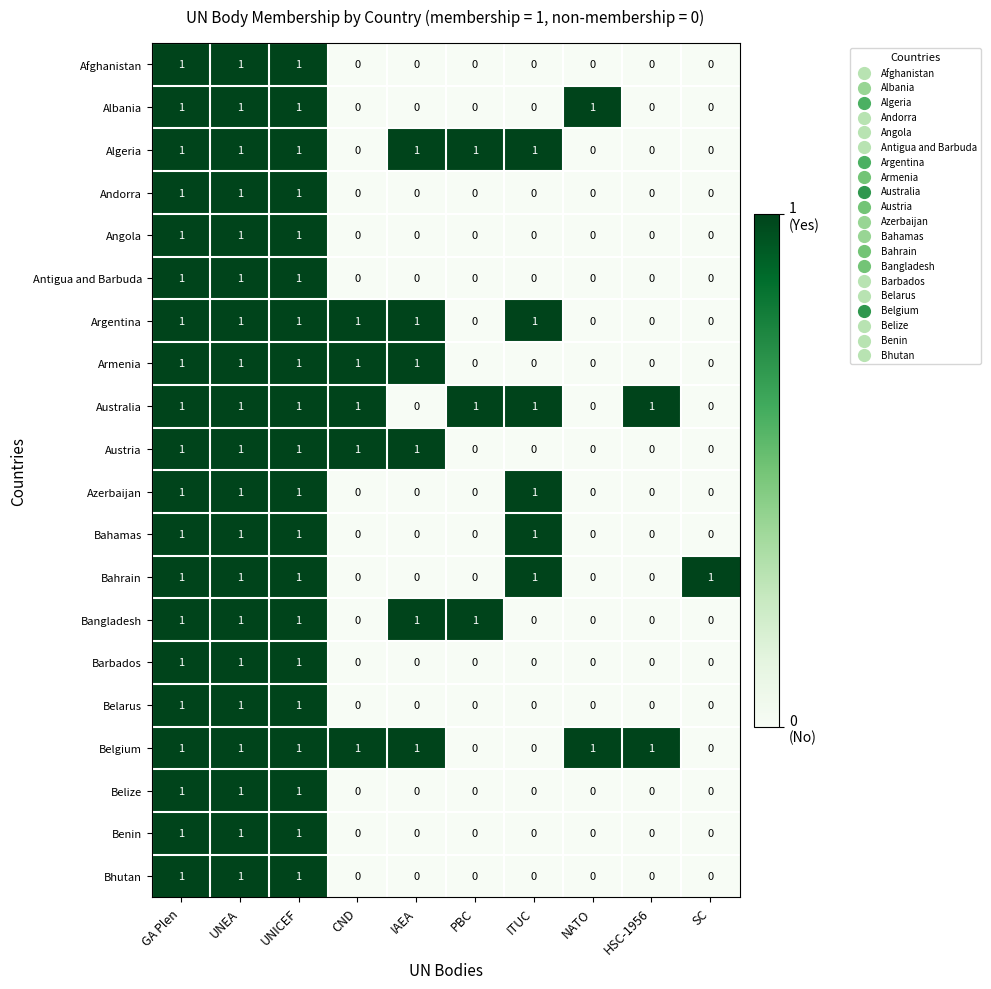

Count the Bahrain values in the range 0 to 1.

10